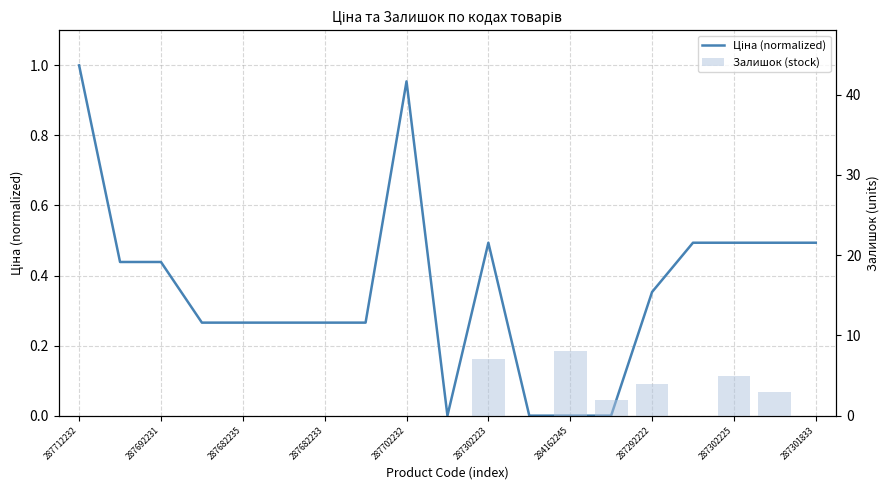

How many groups of bars are there?

19